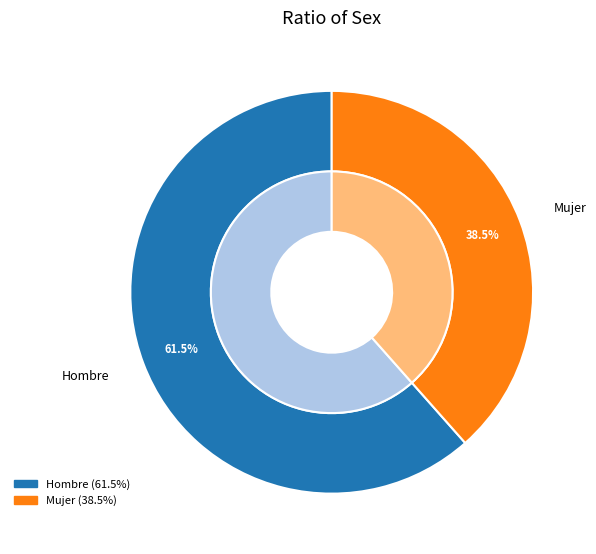

Does Hombre account for over 50% of the chart?

Yes